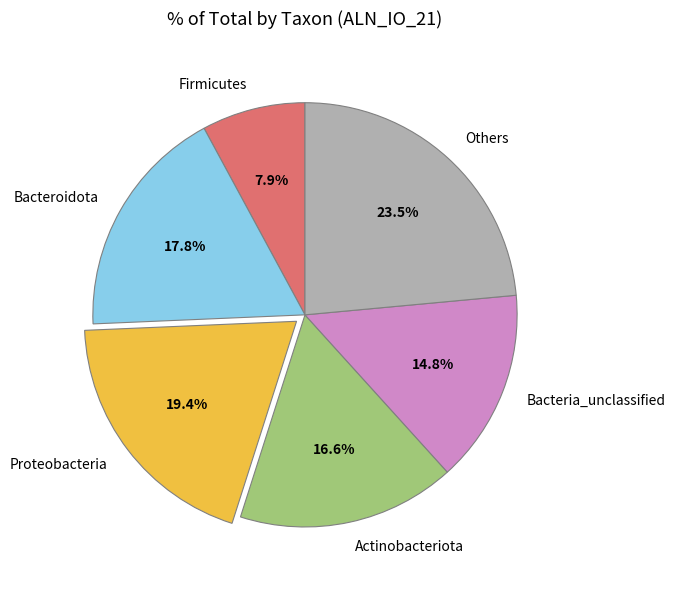

How many segments does this pie chart have?

6